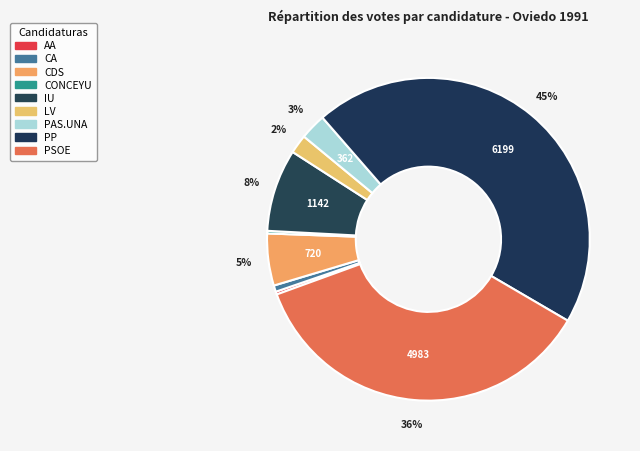

To the nearest percent, what is the difference between the largest and smallest slice percentages?

45%